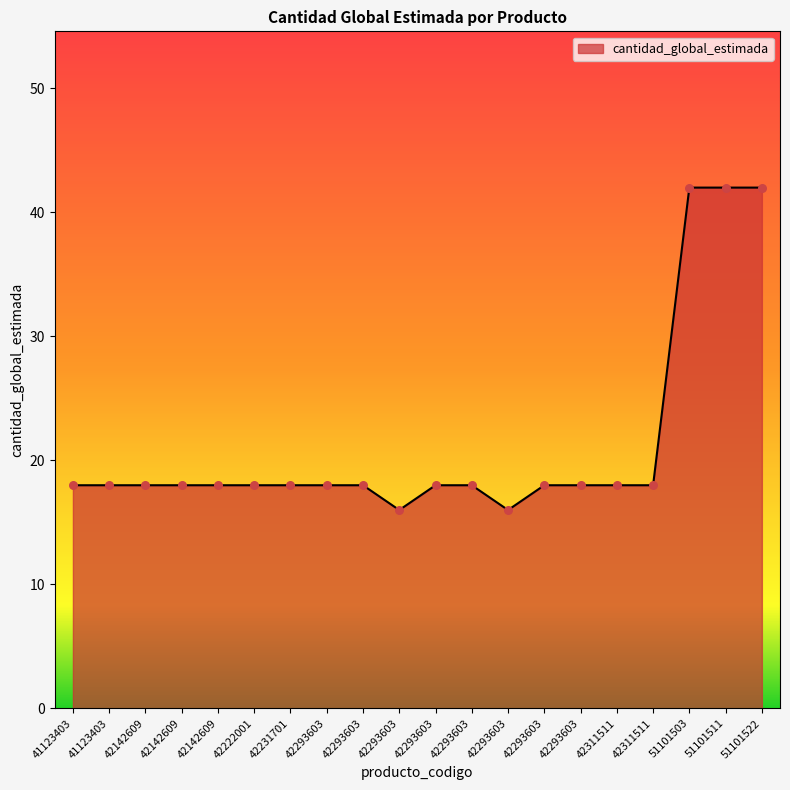

Which has a higher value, 42293603 or 42293603?

42293603